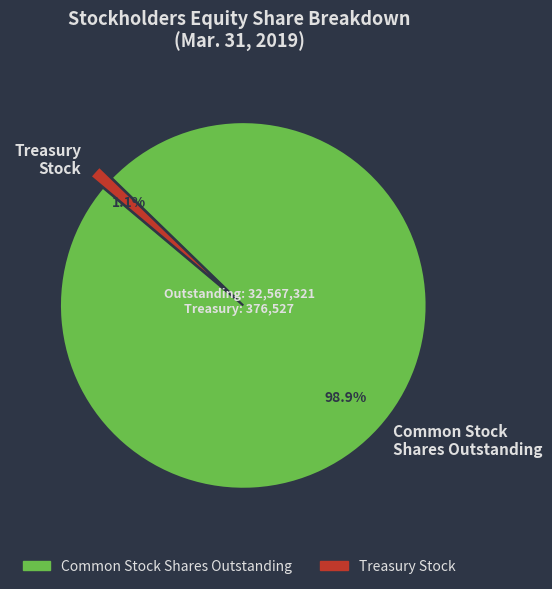

Do Treasury Stock and Common Stock Shares Outstanding together represent more than half of the pie?

Yes